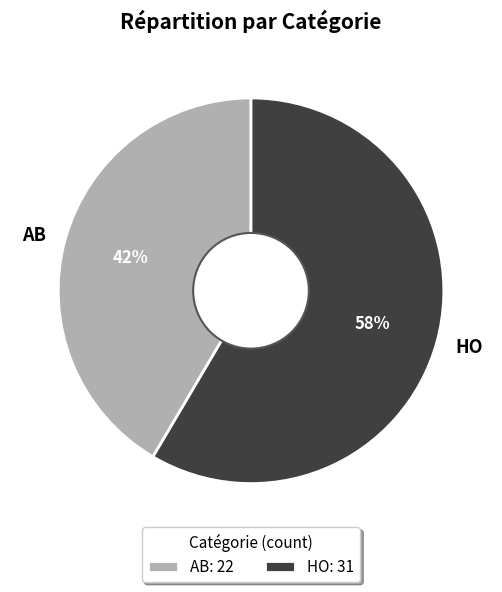

Rank the categories by value from highest to lowest.

HO, AB